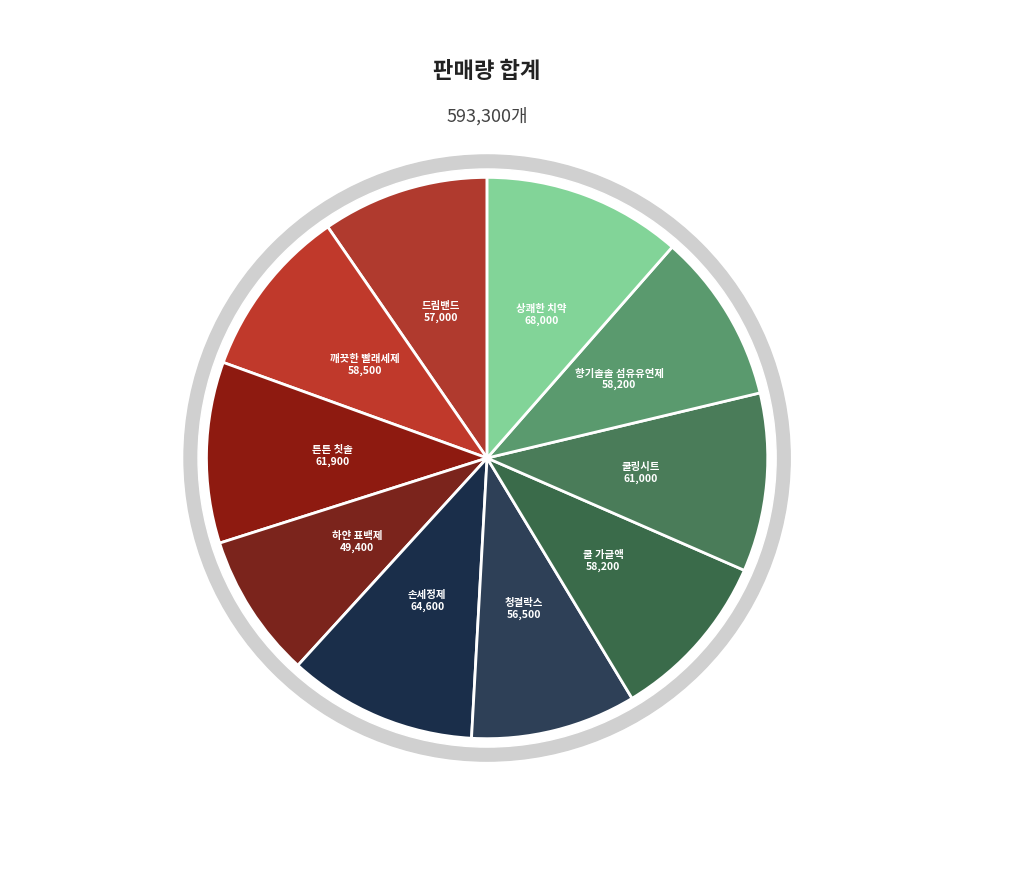

To the nearest percent, what is the average slice percentage?

10%